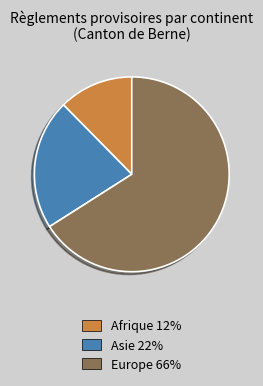

Is there a majority slice in this chart?

Yes